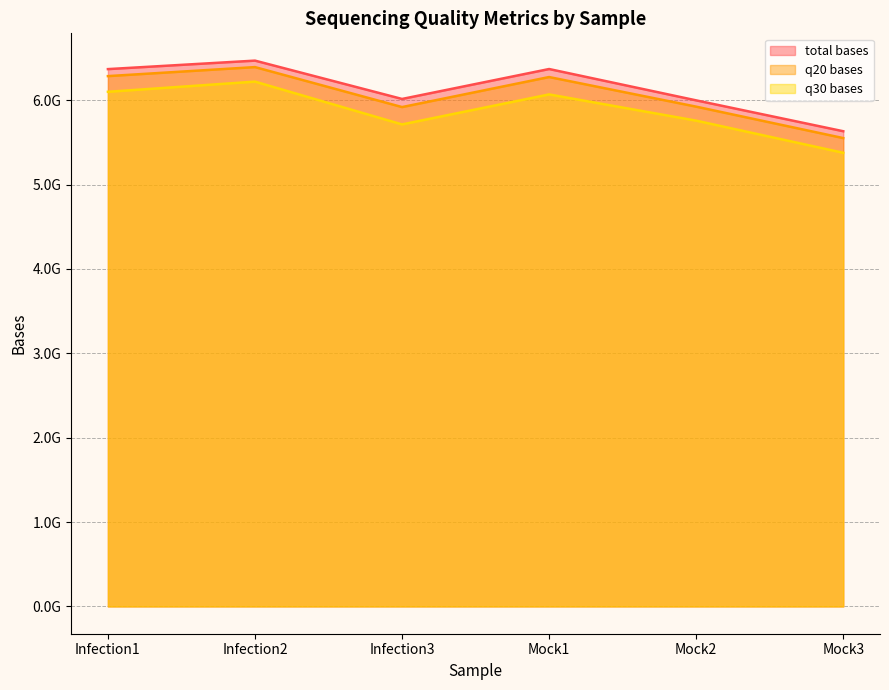

True or false: total bases has more than 0 interior local peaks.

True